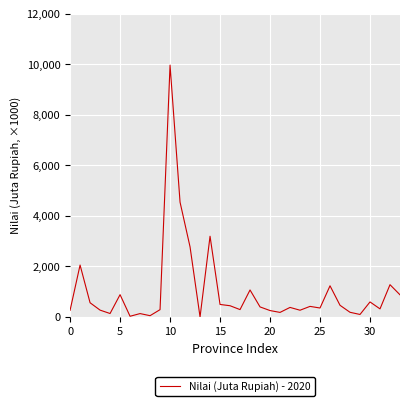

Where is the data nearest to the value 4981017?

11